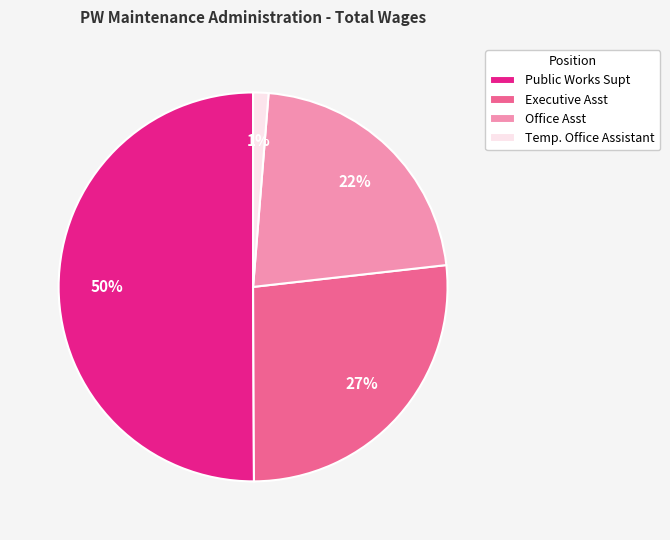

Between Public Works Supt and Temp. Office Assistant, which is larger?

Public Works Supt